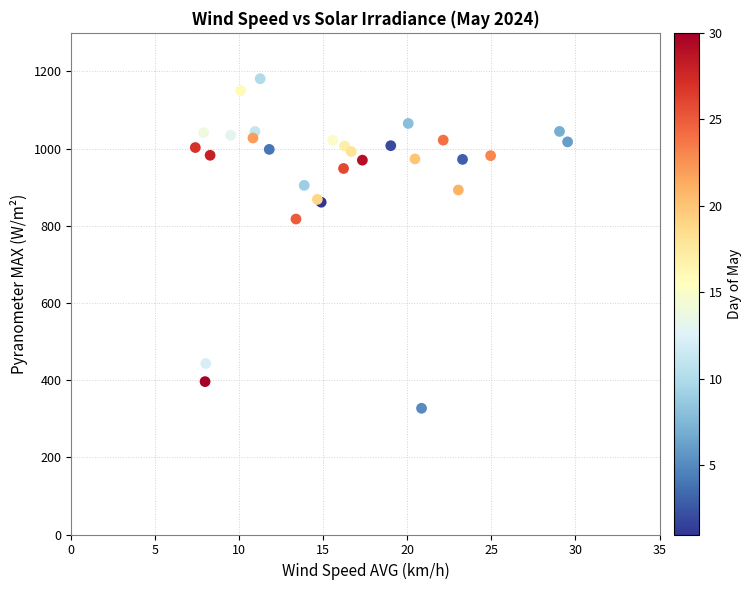

What Y value in the scatter plot is closest to 754?

817.5